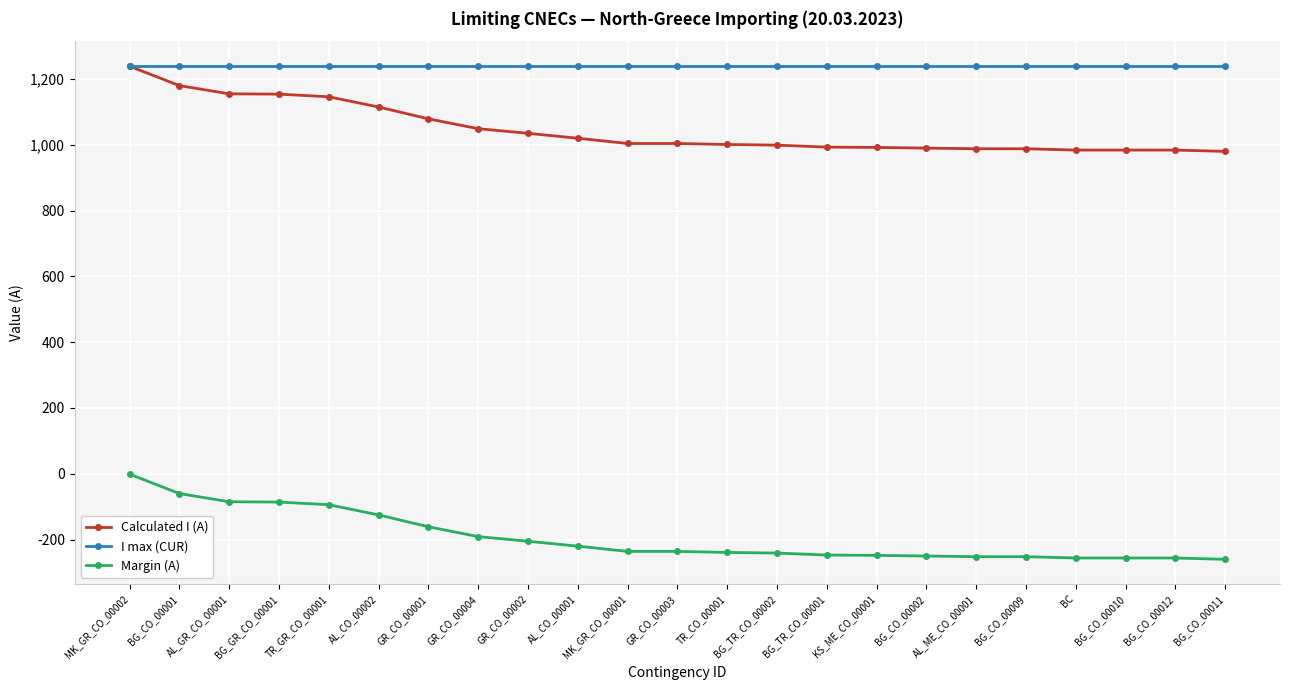

True or false: Calculated I (A) and Margin (A) intersect in this chart.

False